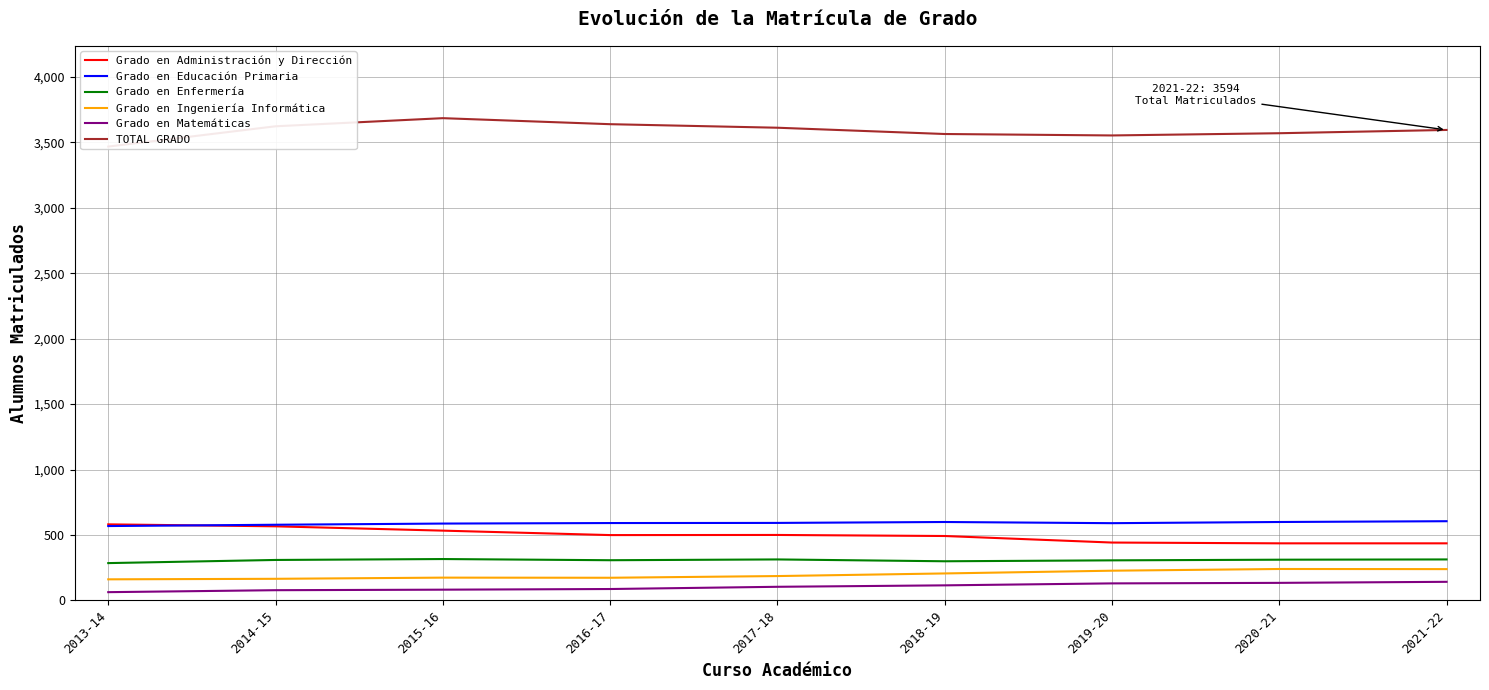

Is it true that Grado en Matemáticas equals 82 at 2015-16?

True